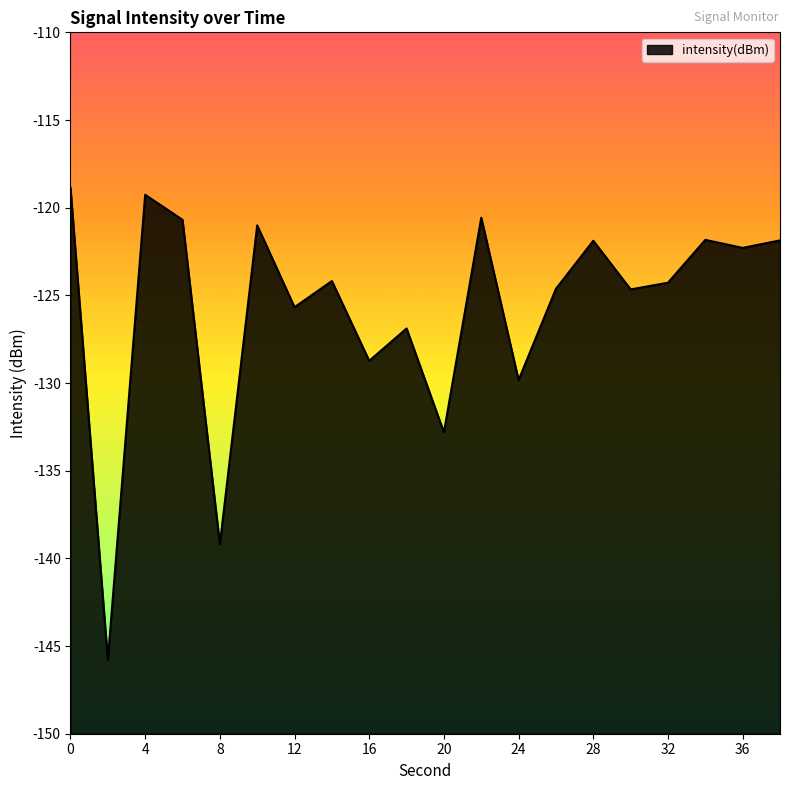

What is the sum of the values at 20 and 14?

-257.0